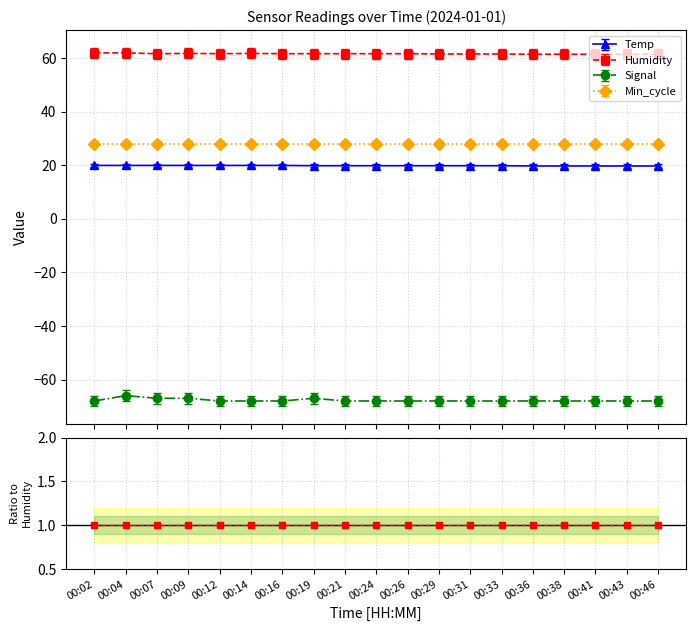

Which series changed the most between 00:14 and 00:33?

Humidity